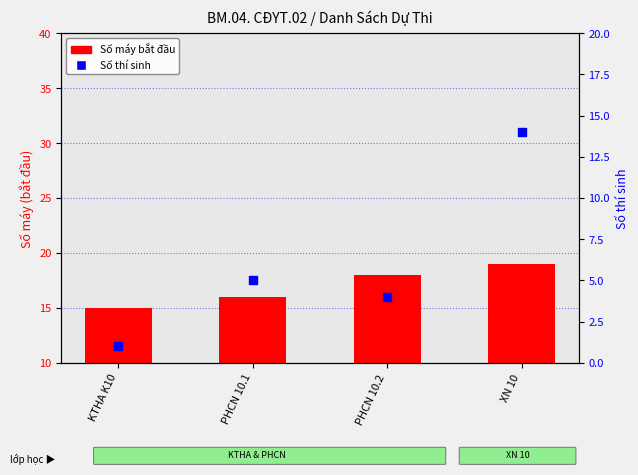

Which series has the largest total across all categories?

Số máy bắt đầu